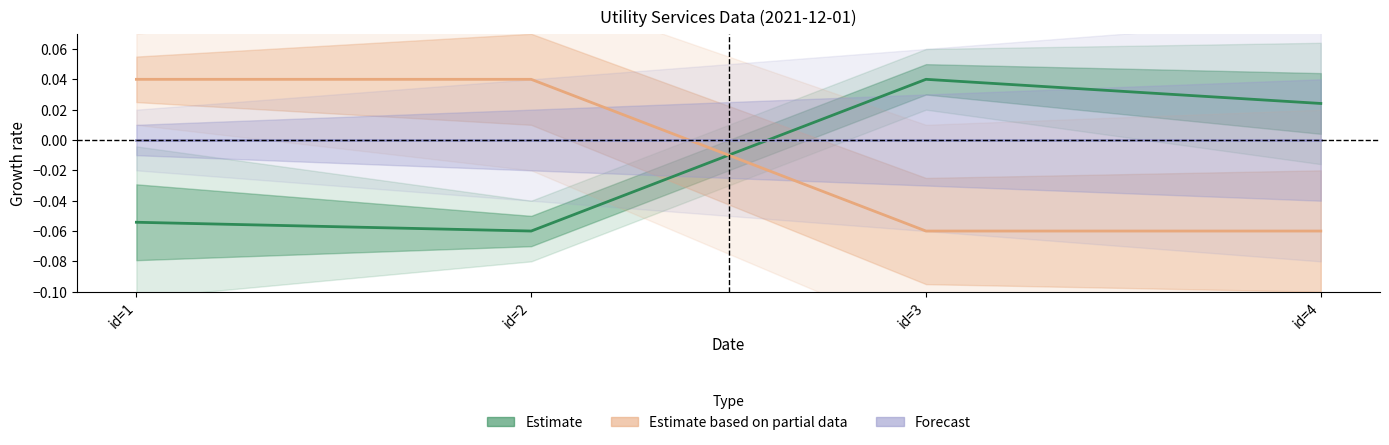

What are all the series names shown in the legend?

Estimate, Estimate based on partial data, Forecast